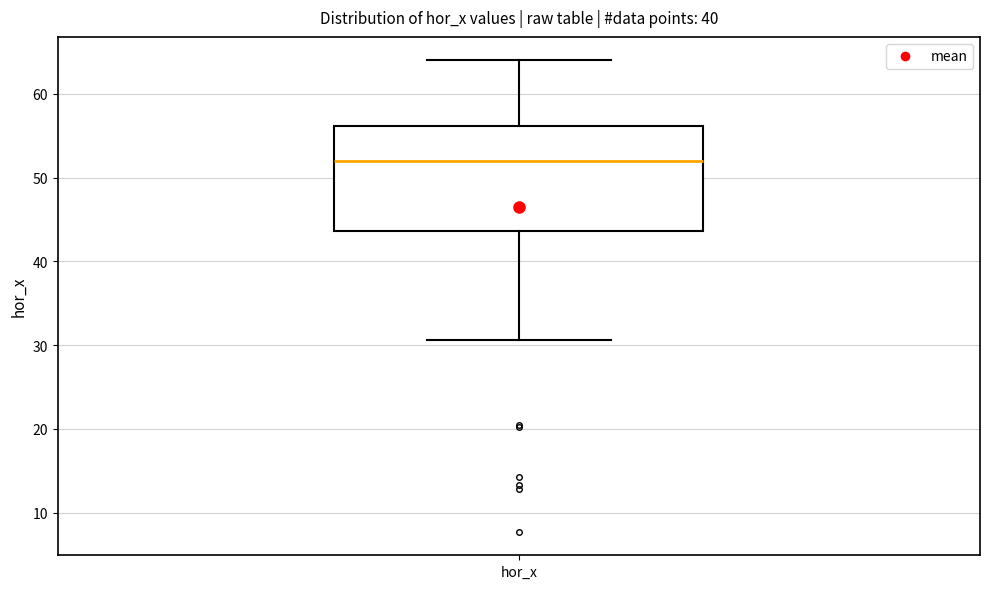

Read this box plot against the y-axis: the position of the median line, the range covered by the box, and the ends of both whiskers. The values are not printed on the chart, so give them approximately, as read against the axis.

median 52, box 44 to 56, whiskers 31 to 64